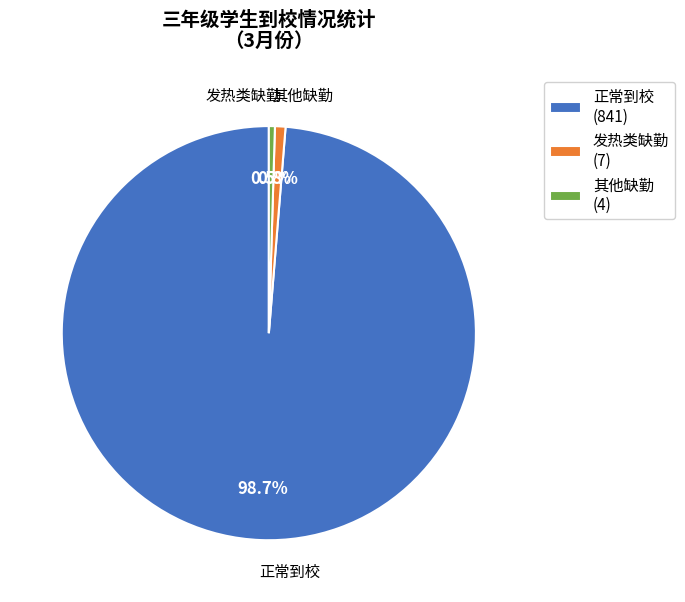

What is the largest slice in the pie chart?

正常到校 (841)